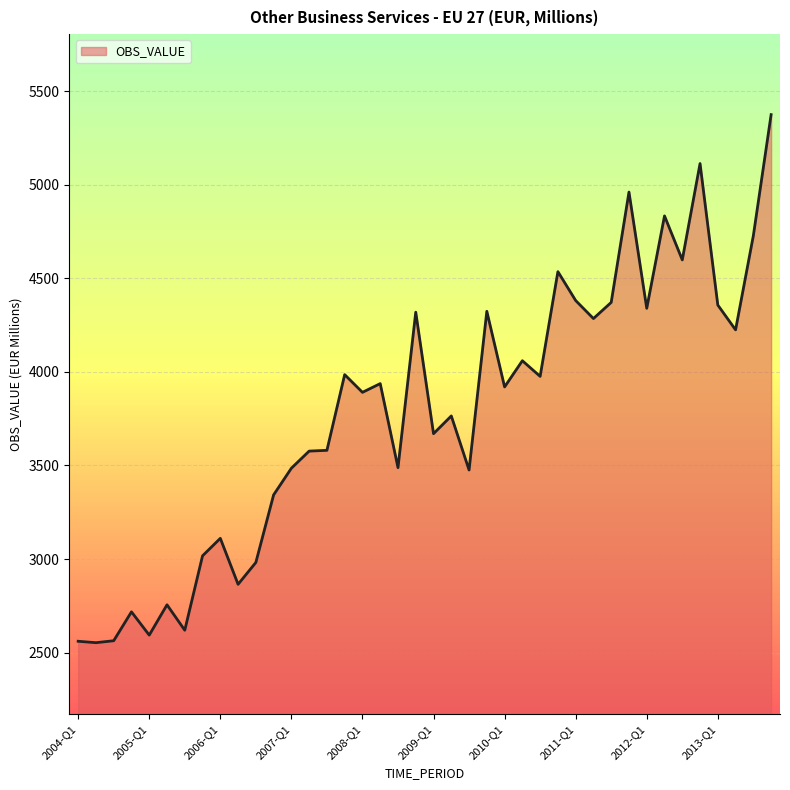

What is the greatest value displayed?

5375.3